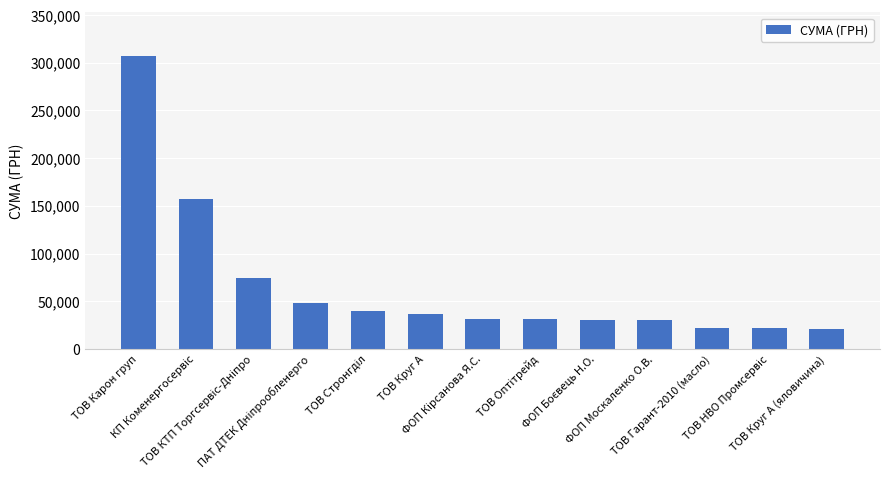

What is the label of the 11th bar from the left?

ТОВ Гарант-2010 (масло)